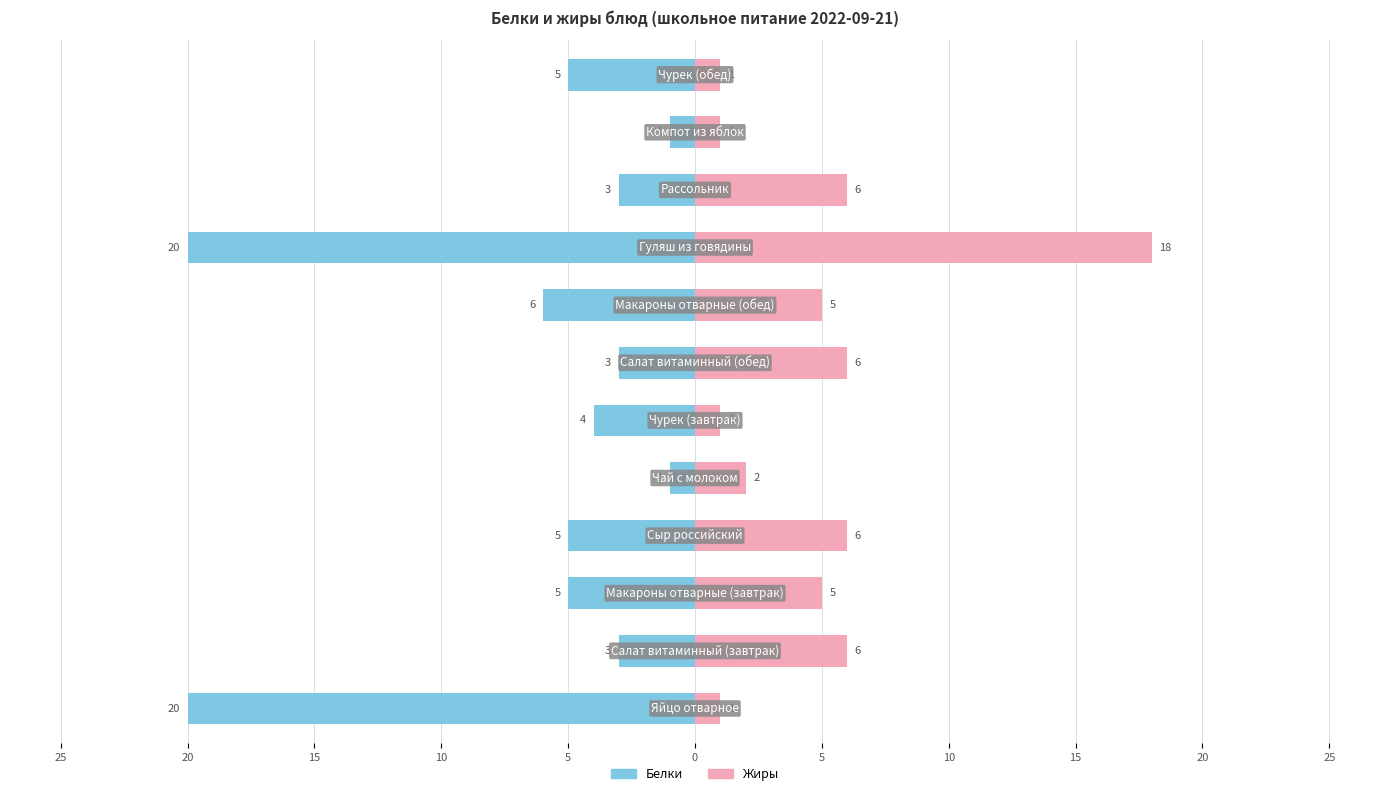

What is the difference between the maximum and second lowest values in the Белки series?

19